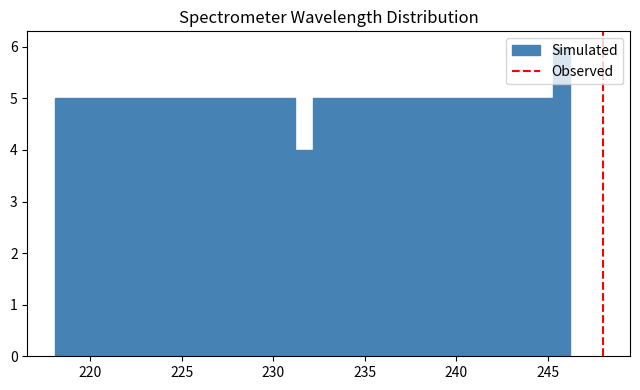

Read against the x-axis, roughly where is the centre of the tallest bar?

246.0